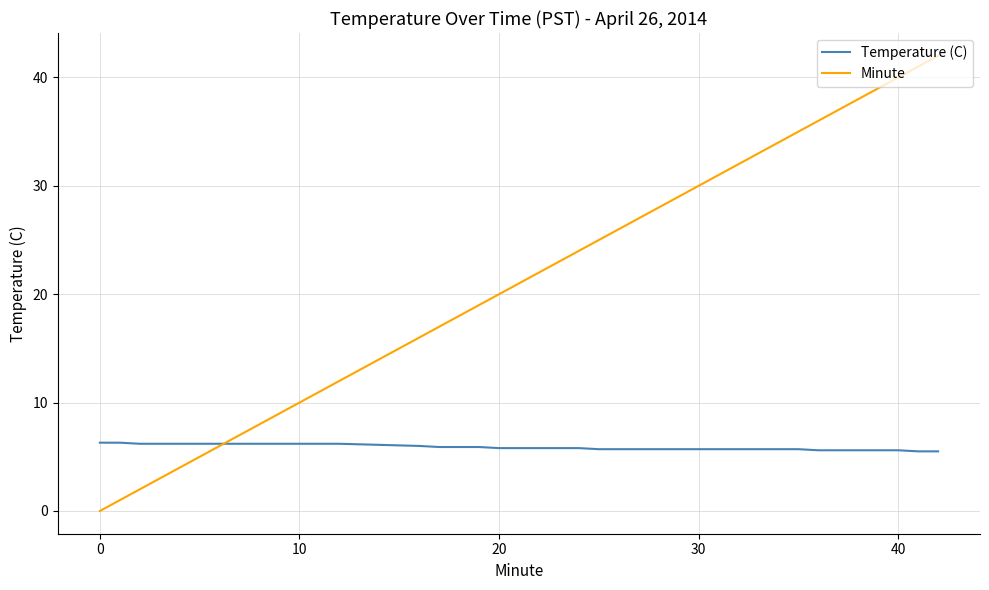

List the series in order of their overall mean, highest first.

Minute, Temperature (C)